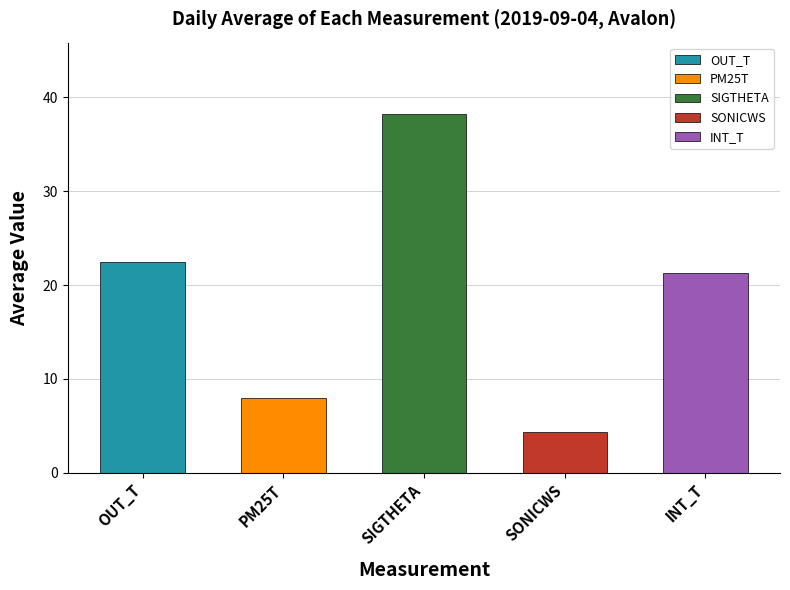

At which category does the chart reach its peak across all series?

SIGTHETA